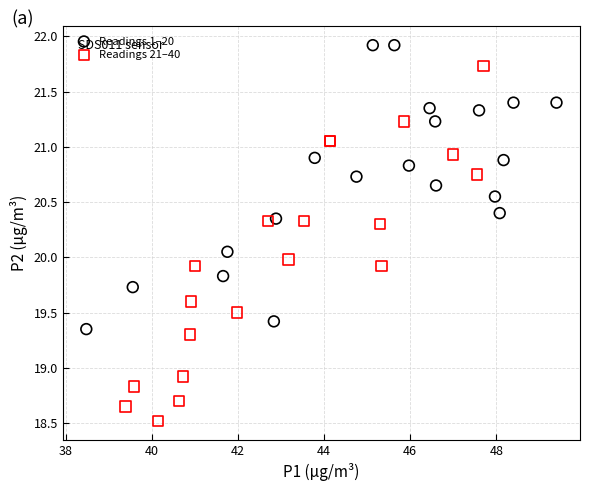

Which series reaches the minimum Y coordinate?

Readings 21–40